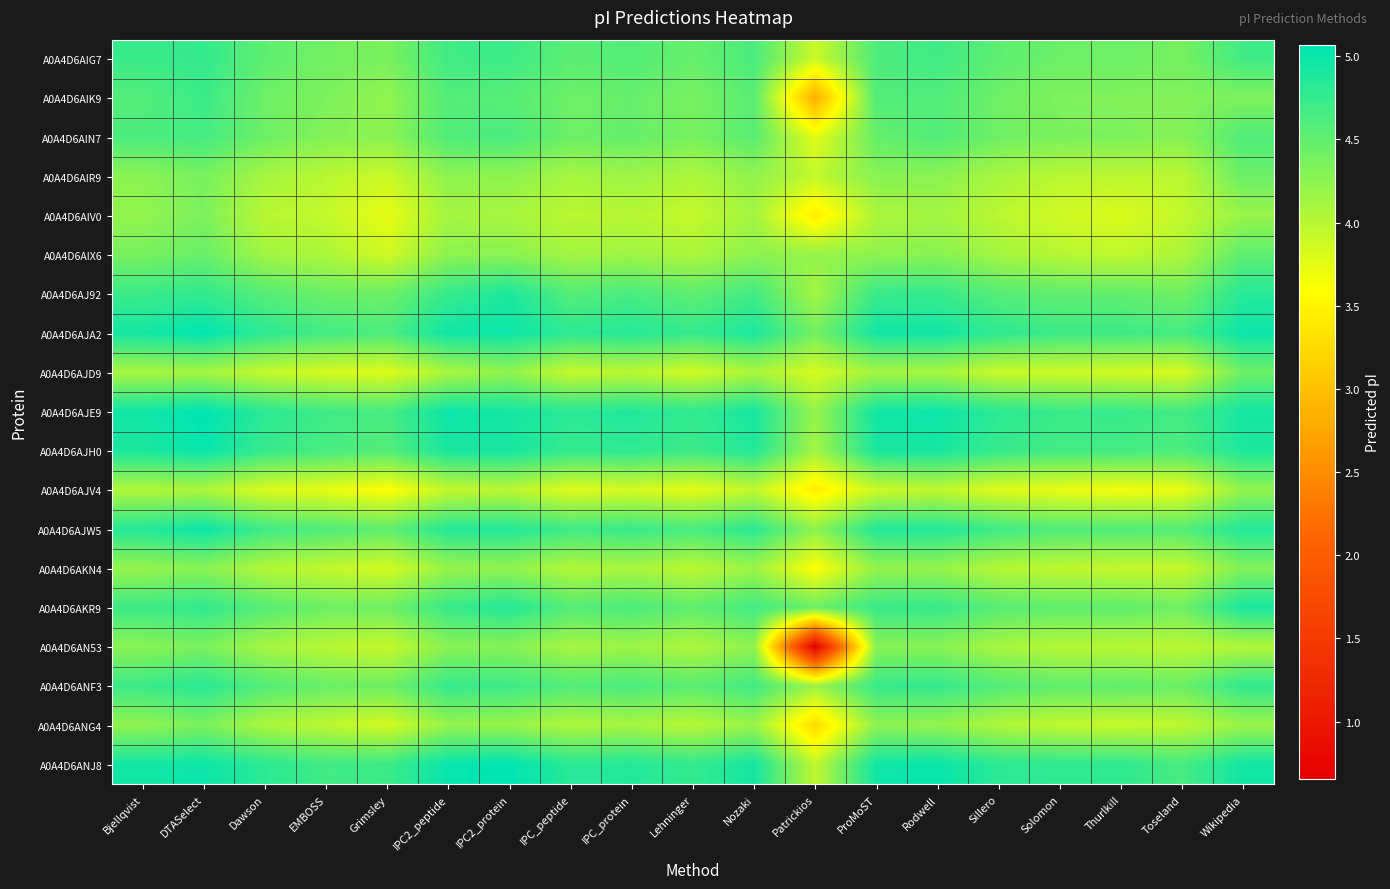

Reading left to right, transcribe all the data shown in this chart.

A0A4D6AIG7: Bjellqvist=4.7	DTASelect=4.8	Dawson=4.5	EMBOSS=4.4	Grimsley=4.4	IPC2_peptide=4.7	IPC2_protein=4.7	IPC_peptide=4.5	IPC_protein=4.6	Lehninger=4.5	Nozaki=4.6	Patrickios=3.9	ProMoST=4.6	Rodwell=4.7	Sillero=4.5	Solomon=4.4	Thurlkill=4.4	Toseland=4.4	Wikipedia=4.7
A0A4D6AIK9: Bjellqvist=4.6	DTASelect=4.7	Dawson=4.4	EMBOSS=4.3	Grimsley=4.2	IPC2_peptide=4.6	IPC2_protein=4.6	IPC_peptide=4.4	IPC_protein=4.5	Lehninger=4.4	Nozaki=4.5	Patrickios=2.8	ProMoST=4.6	Rodwell=4.6	Sillero=4.4	Solomon=4.3	Thurlkill=4.3	Toseland=4.3	Wikipedia=4.3
A0A4D6AIN7: Bjellqvist=4.6	DTASelect=4.7	Dawson=4.4	EMBOSS=4.3	Grimsley=4.3	IPC2_peptide=4.6	IPC2_protein=4.6	IPC_peptide=4.4	IPC_protein=4.5	Lehninger=4.4	Nozaki=4.5	Patrickios=3.8	ProMoST=4.5	Rodwell=4.6	Sillero=4.4	Solomon=4.4	Thurlkill=4.3	Toseland=4.3	Wikipedia=4.6
A0A4D6AIR9: Bjellqvist=4.3	DTASelect=4.4	Dawson=4.1	EMBOSS=4.0	Grimsley=3.9	IPC2_peptide=4.3	IPC2_protein=4.2	IPC_peptide=4.1	IPC_protein=4.2	Lehninger=4.1	Nozaki=4.2	Patrickios=3.9	ProMoST=4.3	Rodwell=4.3	Sillero=4.1	Solomon=4.0	Thurlkill=4.0	Toseland=4.0	Wikipedia=4.4
A0A4D6AIV0: Bjellqvist=4.2	DTASelect=4.3	Dawson=4.0	EMBOSS=3.9	Grimsley=3.7	IPC2_peptide=4.1	IPC2_protein=4.1	IPC_peptide=4.0	IPC_protein=4.0	Lehninger=3.9	Nozaki=4.1	Patrickios=3.4	ProMoST=4.1	Rodwell=4.1	Sillero=4.0	Solomon=3.9	Thurlkill=3.8	Toseland=3.9	Wikipedia=4.2
A0A4D6AIX6: Bjellqvist=4.4	DTASelect=4.5	Dawson=4.1	EMBOSS=4.1	Grimsley=3.9	IPC2_peptide=4.3	IPC2_protein=4.3	IPC_peptide=4.1	IPC_protein=4.2	Lehninger=4.1	Nozaki=4.3	Patrickios=4.2	ProMoST=4.2	Rodwell=4.3	Sillero=4.1	Solomon=4.0	Thurlkill=4.0	Toseland=4.1	Wikipedia=4.5
A0A4D6AJ92: Bjellqvist=4.7	DTASelect=4.8	Dawson=4.6	EMBOSS=4.4	Grimsley=4.4	IPC2_peptide=4.7	IPC2_protein=4.9	IPC_peptide=4.6	IPC_protein=4.6	Lehninger=4.5	Nozaki=4.7	Patrickios=4.1	ProMoST=4.7	Rodwell=4.7	Sillero=4.6	Solomon=4.5	Thurlkill=4.5	Toseland=4.4	Wikipedia=4.8
A0A4D6AJA2: Bjellqvist=4.9	DTASelect=5.1	Dawson=4.8	EMBOSS=4.7	Grimsley=4.6	IPC2_peptide=5.0	IPC2_protein=5.0	IPC_peptide=4.8	IPC_protein=4.9	Lehninger=4.7	Nozaki=4.9	Patrickios=4.4	ProMoST=5.0	Rodwell=5.0	Sillero=4.8	Solomon=4.7	Thurlkill=4.7	Toseland=4.7	Wikipedia=5.0
A0A4D6AJD9: Bjellqvist=4.1	DTASelect=4.1	Dawson=3.9	EMBOSS=3.8	Grimsley=3.8	IPC2_peptide=4.1	IPC2_protein=4.2	IPC_peptide=3.9	IPC_protein=4.0	Lehninger=3.9	Nozaki=4.1	Patrickios=3.8	ProMoST=4.1	Rodwell=4.1	Sillero=3.9	Solomon=3.9	Thurlkill=3.9	Toseland=3.8	Wikipedia=4.4
A0A4D6AJE9: Bjellqvist=5.0	DTASelect=5.1	Dawson=4.8	EMBOSS=4.7	Grimsley=4.6	IPC2_peptide=5.0	IPC2_protein=4.9	IPC_peptide=4.8	IPC_protein=4.9	Lehninger=4.8	Nozaki=4.9	Patrickios=4.2	ProMoST=5.0	Rodwell=5.0	Sillero=4.8	Solomon=4.7	Thurlkill=4.7	Toseland=4.7	Wikipedia=4.9
A0A4D6AJH0: Bjellqvist=4.9	DTASelect=5.0	Dawson=4.7	EMBOSS=4.6	Grimsley=4.6	IPC2_peptide=4.9	IPC2_protein=4.9	IPC_peptide=4.8	IPC_protein=4.8	Lehninger=4.7	Nozaki=4.9	Patrickios=4.1	ProMoST=4.9	Rodwell=4.9	Sillero=4.7	Solomon=4.7	Thurlkill=4.7	Toseland=4.6	Wikipedia=4.9
A0A4D6AJV4: Bjellqvist=4.0	DTASelect=4.1	Dawson=3.8	EMBOSS=3.7	Grimsley=3.6	IPC2_peptide=3.9	IPC2_protein=4.0	IPC_peptide=3.8	IPC_protein=3.8	Lehninger=3.7	Nozaki=3.9	Patrickios=3.4	ProMoST=3.9	Rodwell=4.0	Sillero=3.8	Solomon=3.7	Thurlkill=3.7	Toseland=3.7	Wikipedia=4.2
A0A4D6AJW5: Bjellqvist=4.9	DTASelect=5.0	Dawson=4.7	EMBOSS=4.6	Grimsley=4.5	IPC2_peptide=4.9	IPC2_protein=4.9	IPC_peptide=4.7	IPC_protein=4.7	Lehninger=4.6	Nozaki=4.8	Patrickios=4.2	ProMoST=4.9	Rodwell=4.9	Sillero=4.7	Solomon=4.6	Thurlkill=4.6	Toseland=4.6	Wikipedia=4.9
A0A4D6AKN4: Bjellqvist=4.2	DTASelect=4.3	Dawson=4.0	EMBOSS=3.9	Grimsley=3.8	IPC2_peptide=4.2	IPC2_protein=4.2	IPC_peptide=4.0	IPC_protein=4.1	Lehninger=4.0	Nozaki=4.2	Patrickios=3.6	ProMoST=4.2	Rodwell=4.2	Sillero=4.0	Solomon=4.0	Thurlkill=3.9	Toseland=3.9	Wikipedia=4.3
A0A4D6AKR9: Bjellqvist=4.7	DTASelect=4.8	Dawson=4.6	EMBOSS=4.4	Grimsley=4.4	IPC2_peptide=4.7	IPC2_protein=4.9	IPC_peptide=4.6	IPC_protein=4.6	Lehninger=4.5	Nozaki=4.7	Patrickios=4.4	ProMoST=4.7	Rodwell=4.7	Sillero=4.6	Solomon=4.5	Thurlkill=4.5	Toseland=4.4	Wikipedia=4.9
A0A4D6AN53: Bjellqvist=4.3	DTASelect=4.4	Dawson=4.1	EMBOSS=4.0	Grimsley=3.9	IPC2_peptide=4.3	IPC2_protein=4.3	IPC_peptide=4.1	IPC_protein=4.2	Lehninger=4.1	Nozaki=4.2	Patrickios=0.7	ProMoST=4.3	Rodwell=4.3	Sillero=4.1	Solomon=4.0	Thurlkill=4.0	Toseland=4.0	Wikipedia=4.0
A0A4D6ANF3: Bjellqvist=4.7	DTASelect=4.8	Dawson=4.6	EMBOSS=4.5	Grimsley=4.4	IPC2_peptide=4.7	IPC2_protein=4.7	IPC_peptide=4.6	IPC_protein=4.6	Lehninger=4.5	Nozaki=4.7	Patrickios=4.2	ProMoST=4.7	Rodwell=4.8	Sillero=4.6	Solomon=4.5	Thurlkill=4.5	Toseland=4.4	Wikipedia=4.8
A0A4D6ANG4: Bjellqvist=4.2	DTASelect=4.4	Dawson=4.1	EMBOSS=4.0	Grimsley=3.8	IPC2_peptide=4.2	IPC2_protein=4.2	IPC_peptide=4.1	IPC_protein=4.1	Lehninger=4.0	Nozaki=4.2	Patrickios=3.2	ProMoST=4.2	Rodwell=4.2	Sillero=4.1	Solomon=4.0	Thurlkill=3.9	Toseland=4.0	Wikipedia=4.2
A0A4D6ANJ8: Bjellqvist=5.0	DTASelect=5.0	Dawson=4.8	EMBOSS=4.7	Grimsley=4.7	IPC2_peptide=5.0	IPC2_protein=5.1	IPC_peptide=4.8	IPC_protein=4.9	Lehninger=4.8	Nozaki=4.9	Patrickios=4.0	ProMoST=5.0	Rodwell=5.0	Sillero=4.8	Solomon=4.8	Thurlkill=4.8	Toseland=4.6	Wikipedia=5.0